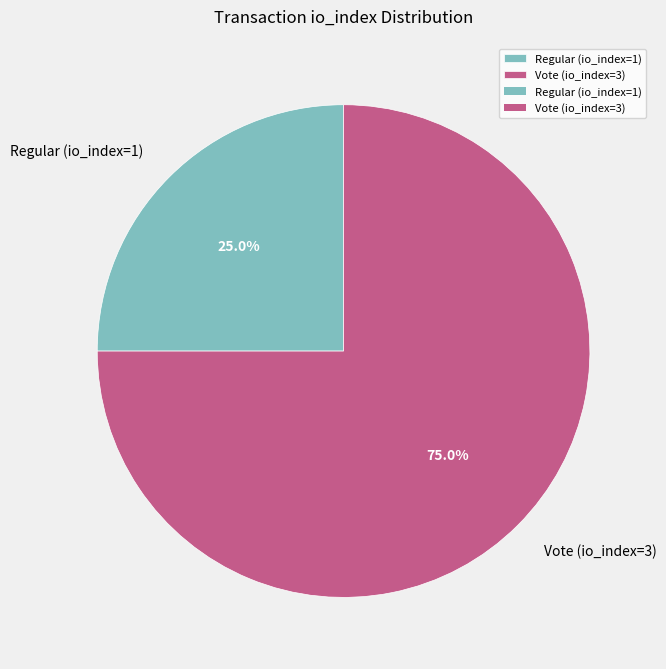

Approximately how many times larger is the value at Vote (io_index=3) compared to Regular (io_index=1)?

3.0